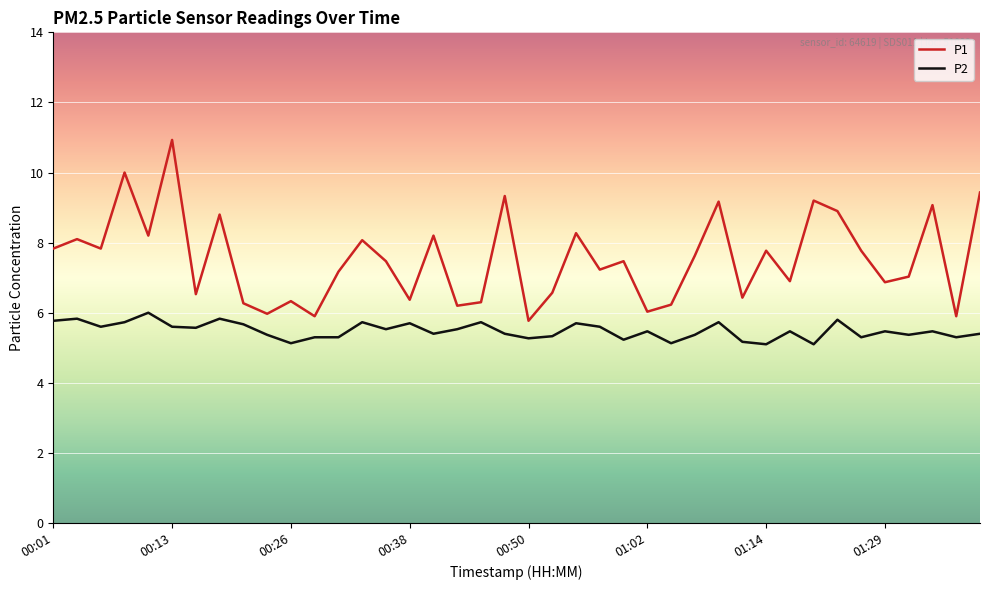

Which series has the largest range (max minus min)?

P1